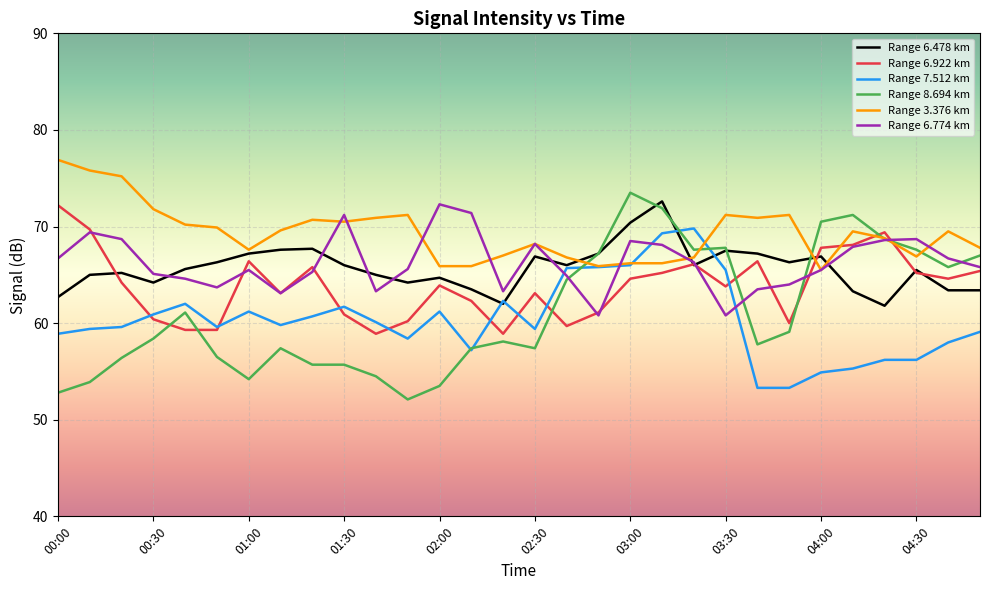

What is the lowest value of the Range 8.694 km series?

52.1